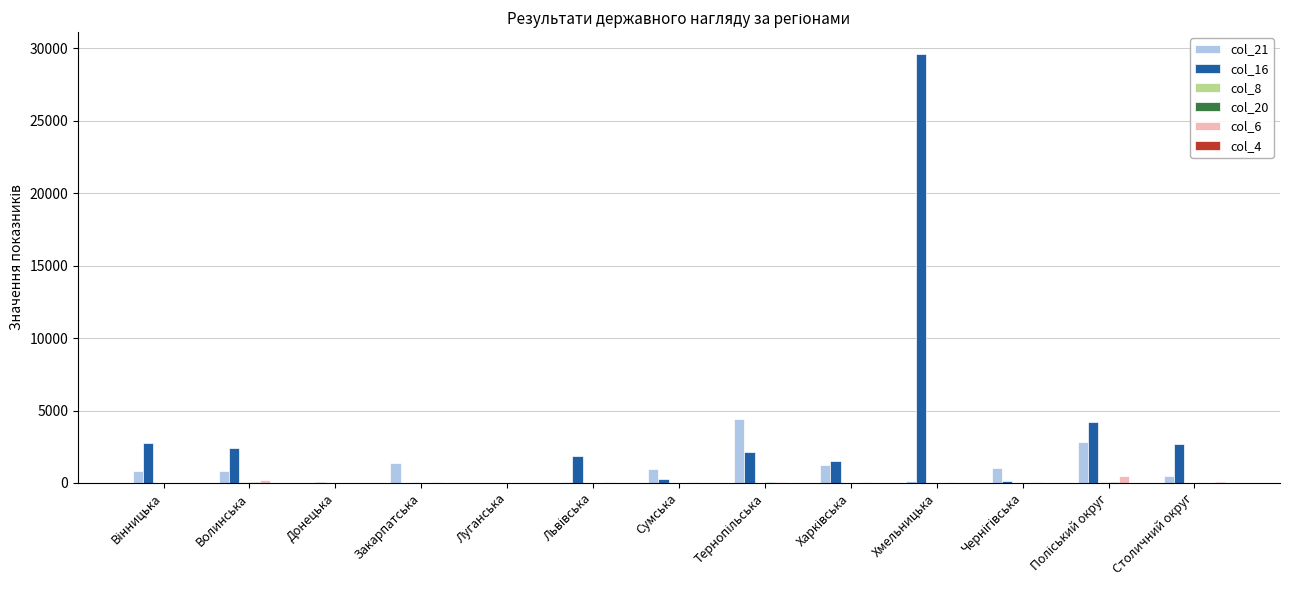

At which category is the sum across all series the highest?

Хмельницька